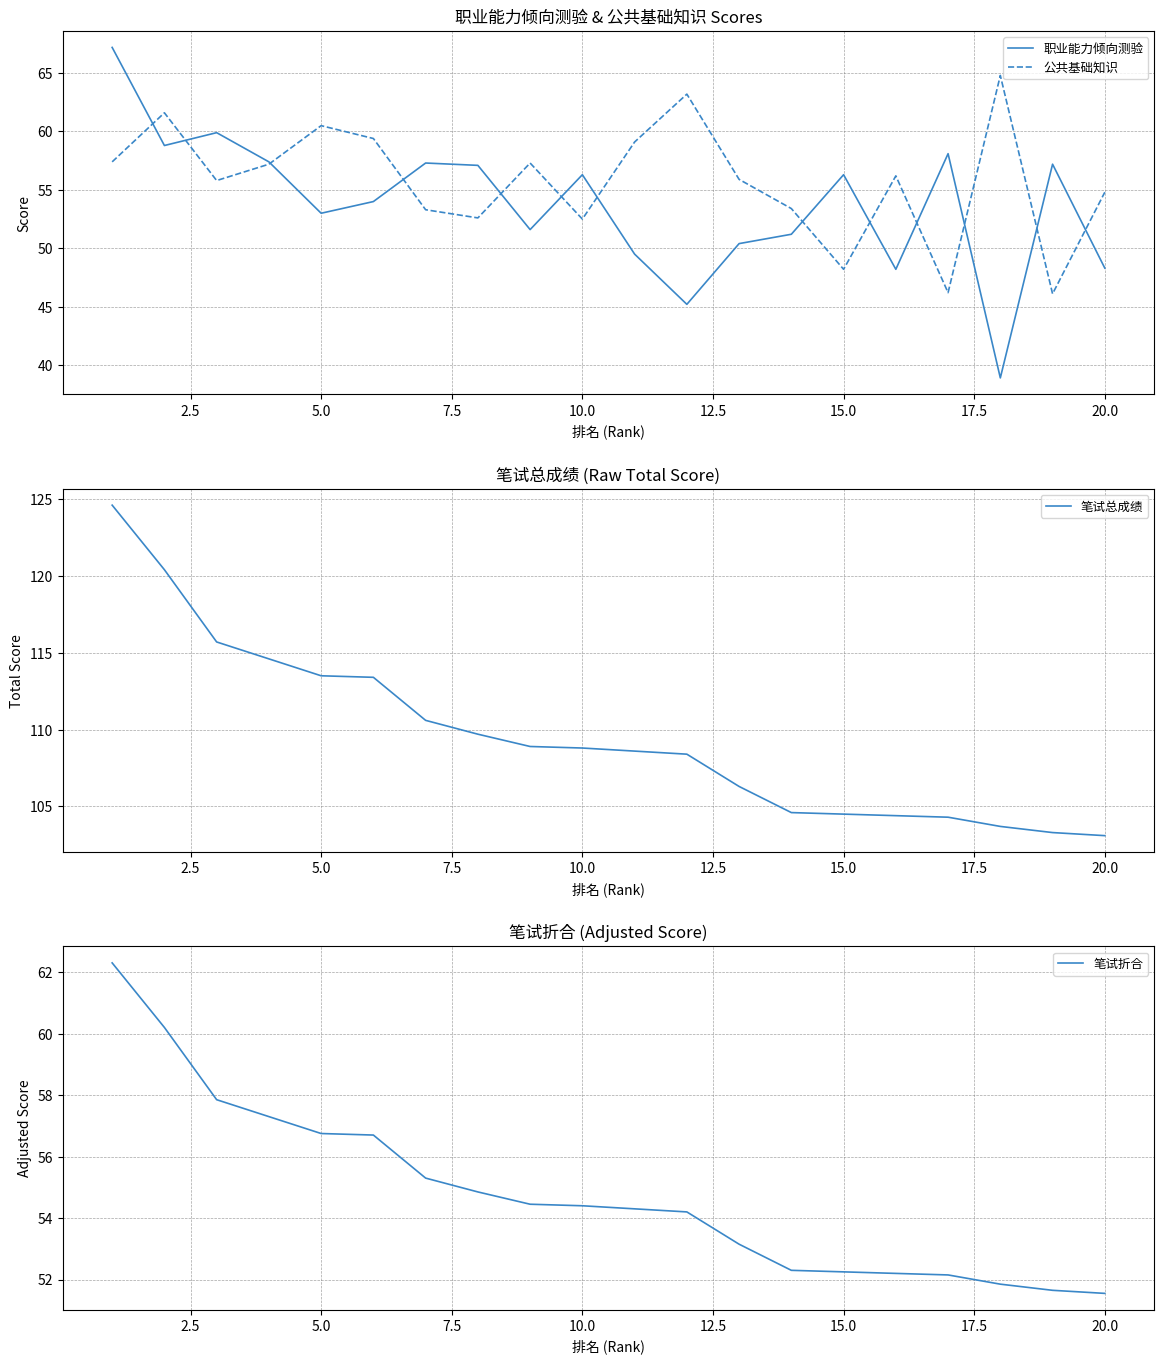

How many lines are shown in the chart?

4